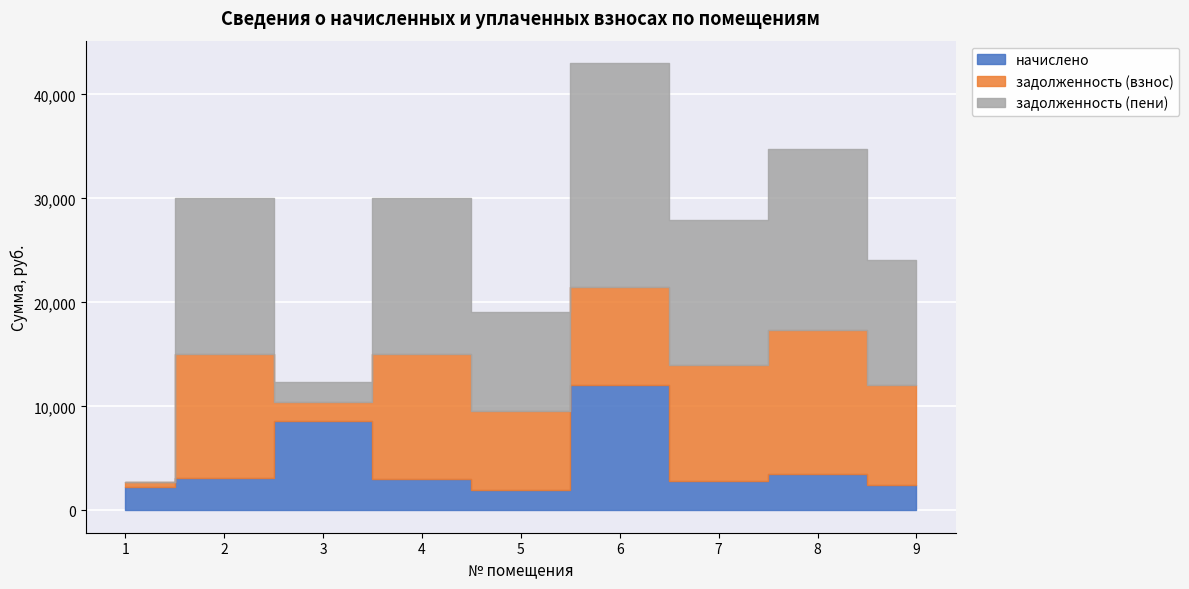

What is the spread (max minus min) of values at 4?

11980.8